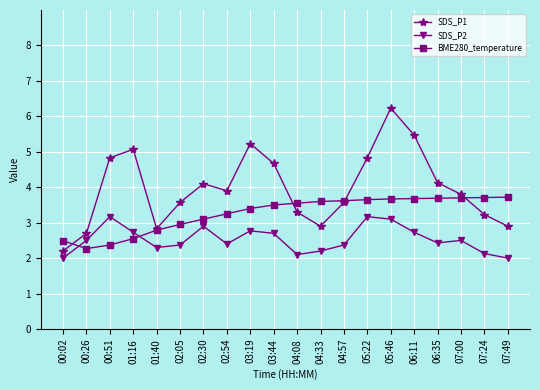

Rank the series by their maximum value, from highest to lowest.

SDS_P1, BME280_temperature, SDS_P2